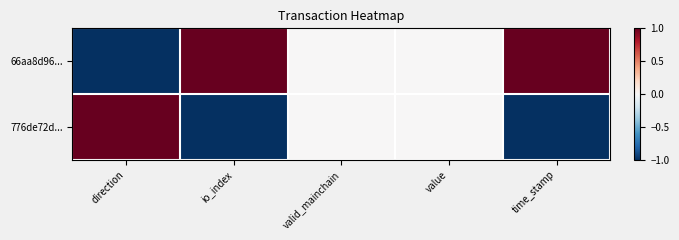

Which label corresponds to the largest value in the chart?

io_index